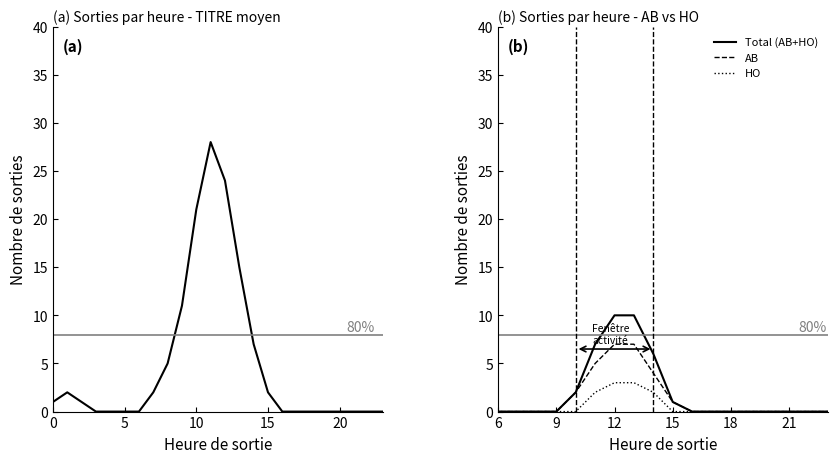

Is the value of HO at 16 greater than the value of AB at 15?

No